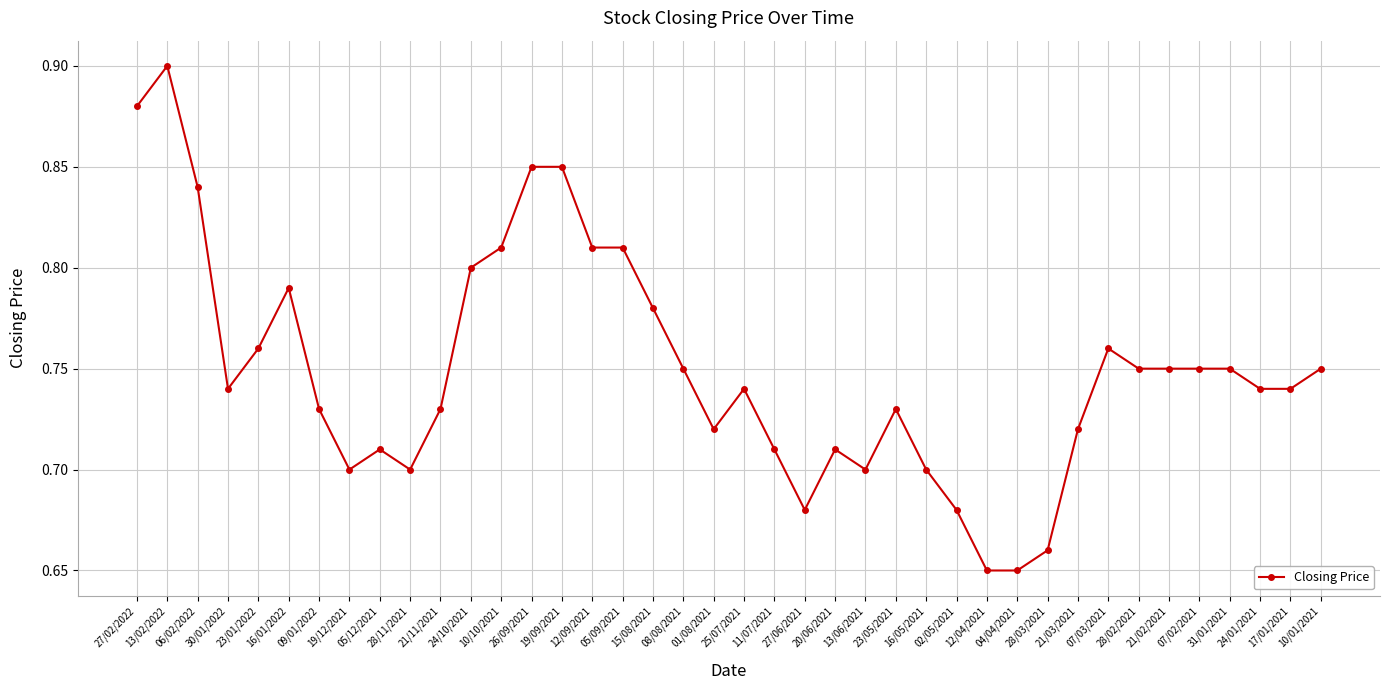

What position from the right is 04/04/2021?

11